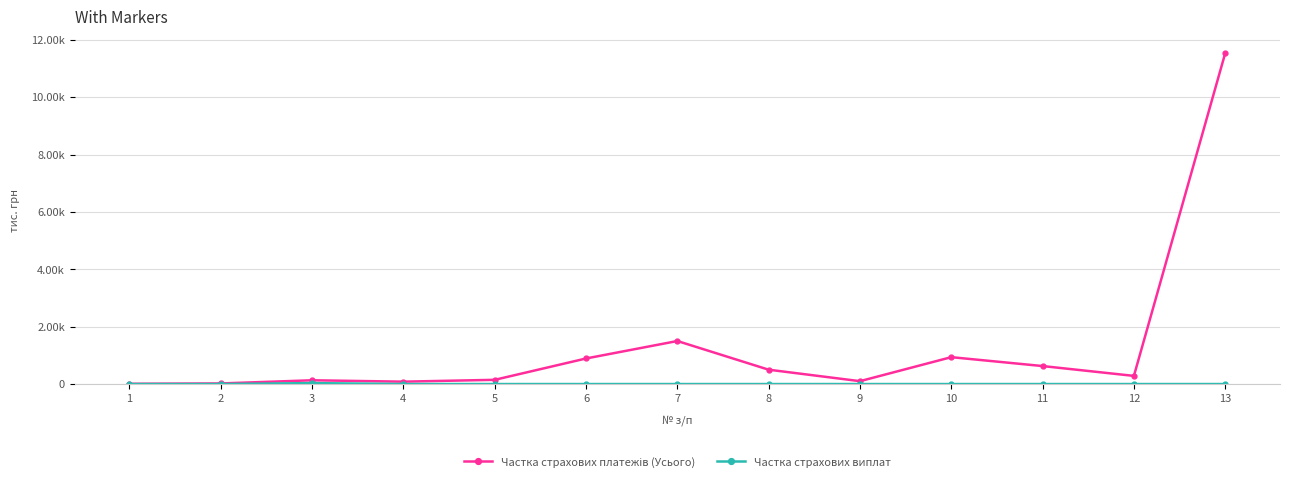

At which category does Частка страхових платежів (Усього) reach its first local peak?

3